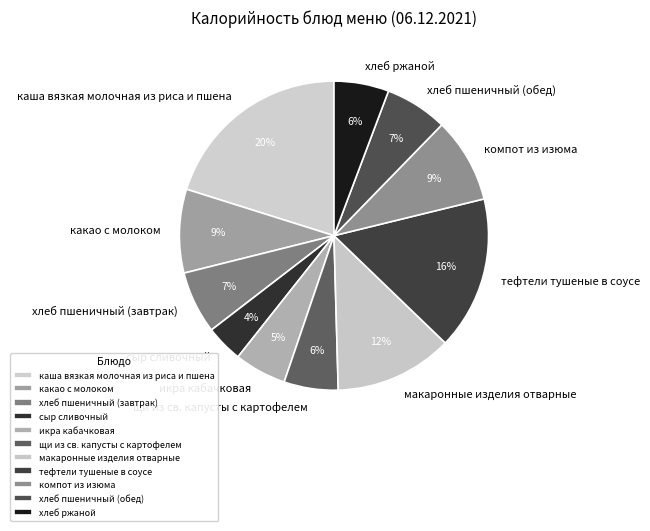

Combined, do какао с молоком and хлеб пшеничный (обед) account for over 50%?

No